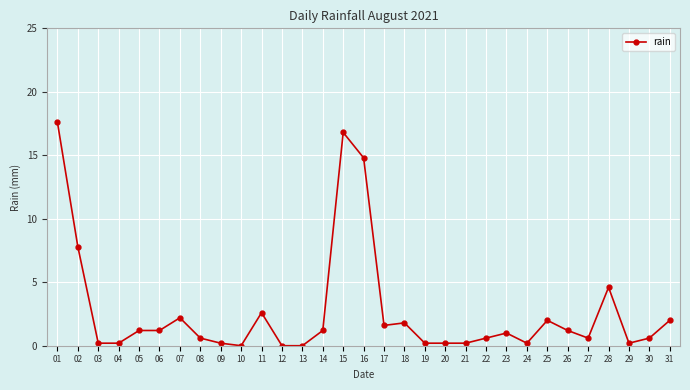

True or false: the data has more than 0 interior local peaks.

True